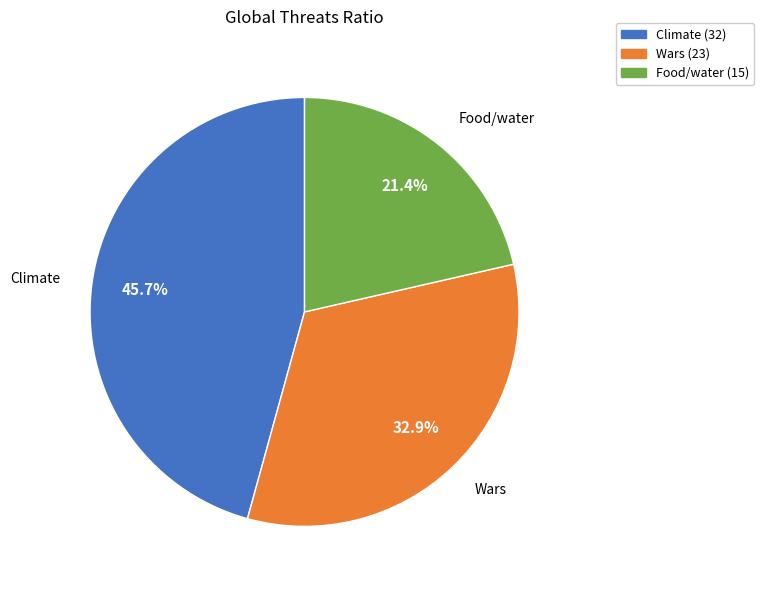

Between Climate and Wars, which is larger?

Climate